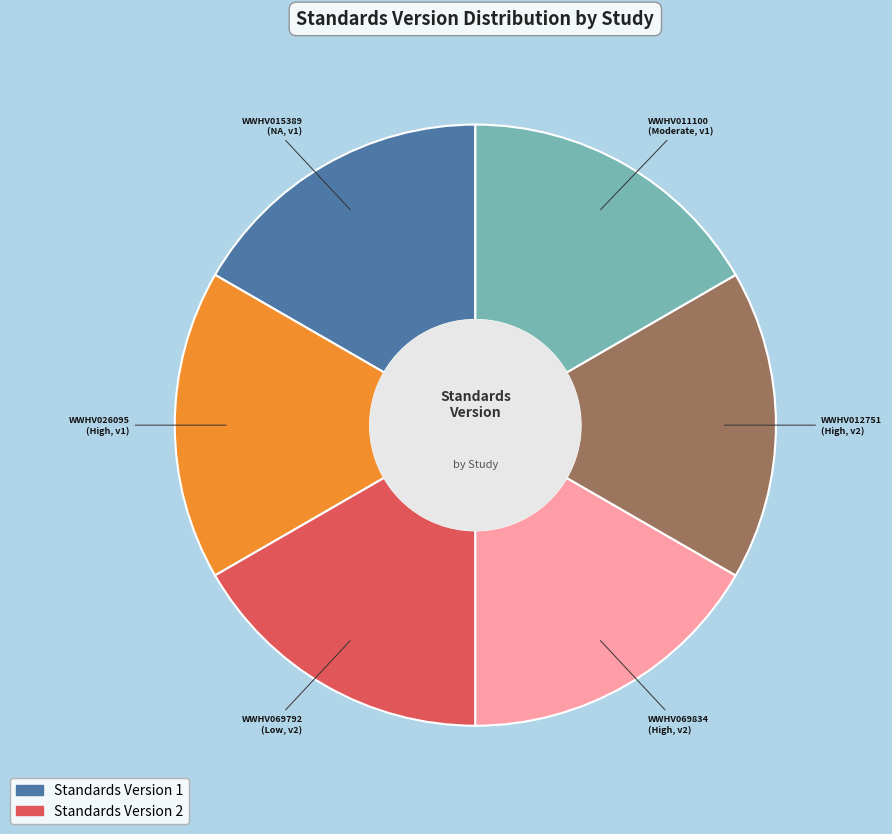

Do WWHV069834 and WWHV015389 together represent more than half of the pie?

No